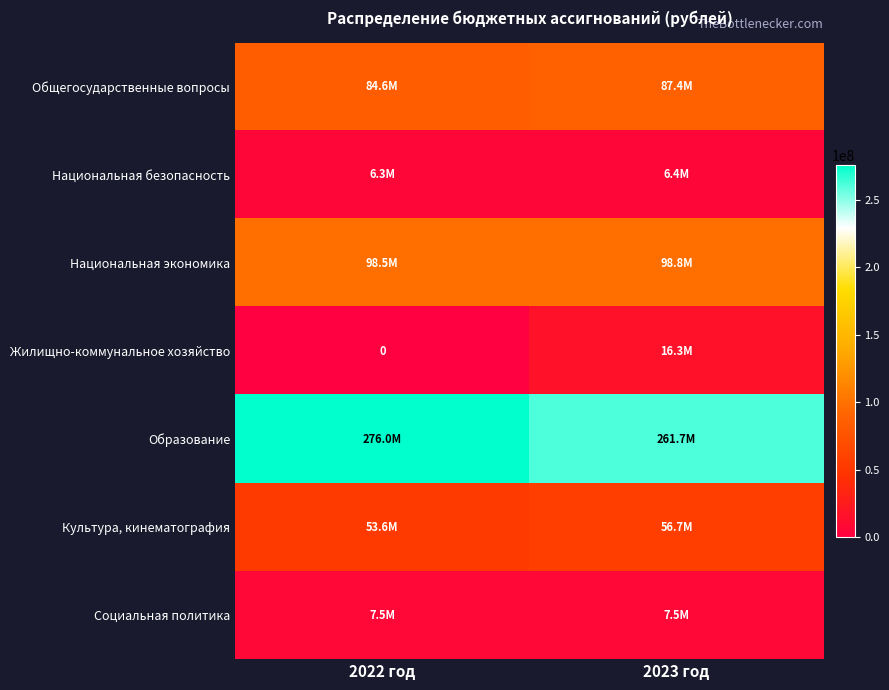

Count the Национальная безопасность values in the range 6311044 to 6407272.

2